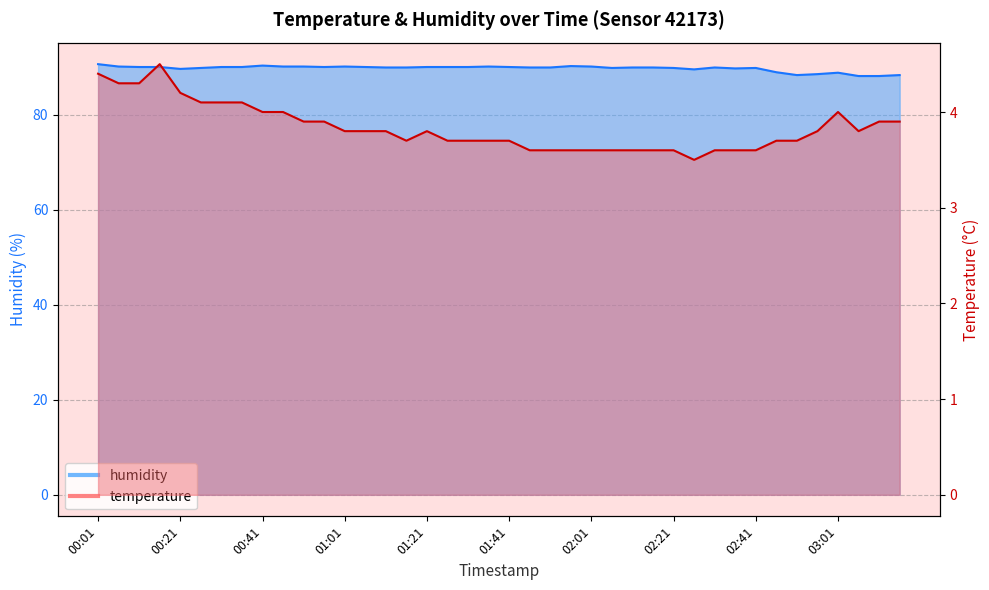

At 02:06, list the series in order from smallest to largest.

temperature, humidity